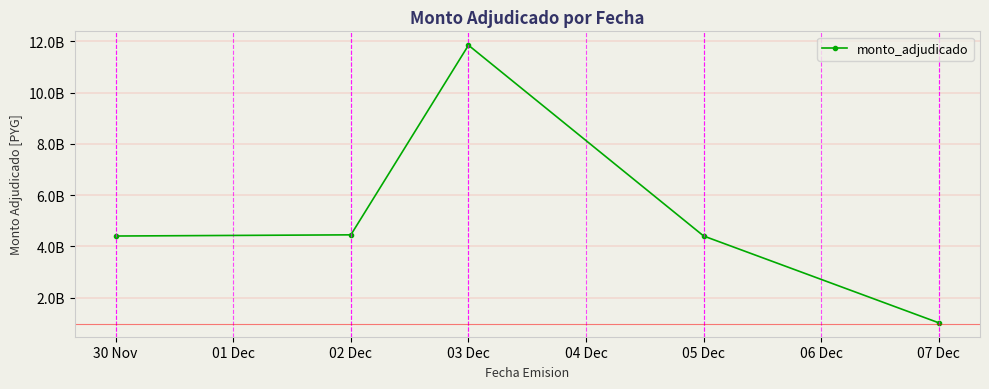

What is the difference between the maximum and minimum values?

10820380040